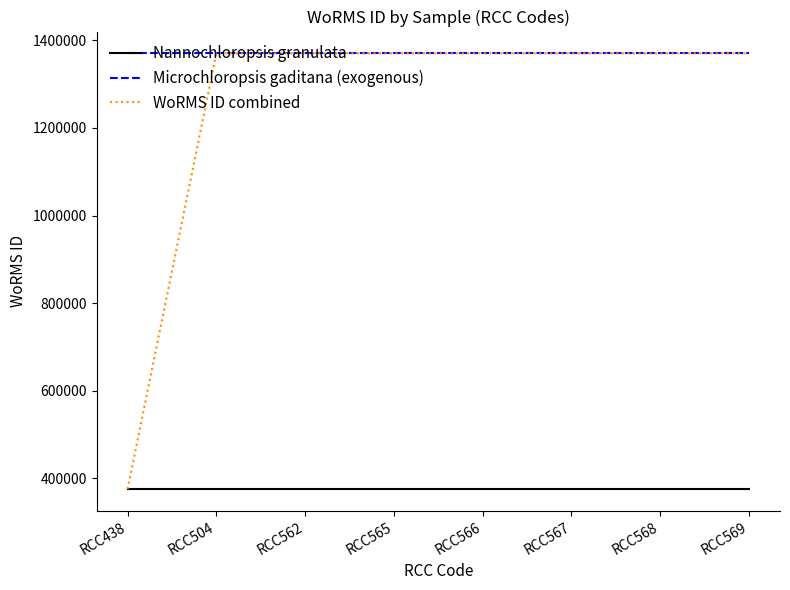

Which series has the largest total across all categories?

Microchloropsis gaditana (exogenous)